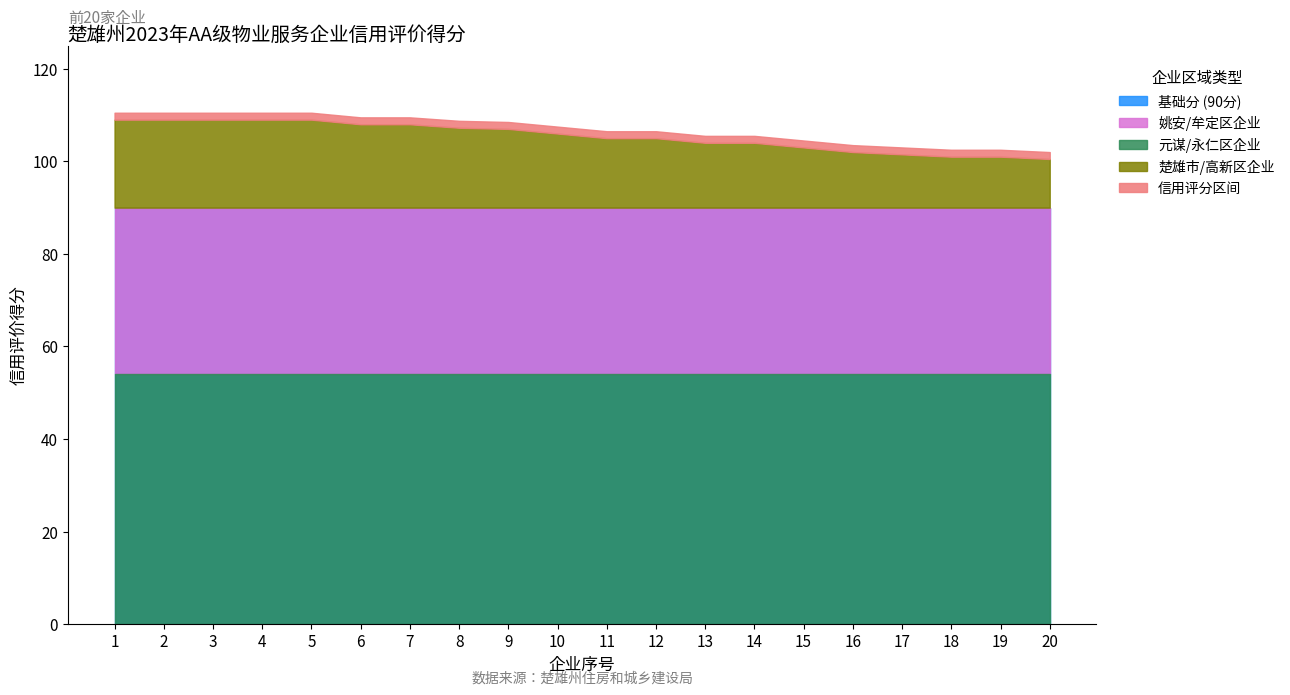

List the labels in order of value, largest first.

1, 2, 3, 4, 5, 6, 7, 8, 9, 10, 11, 12, 13, 14, 15, 16, 17, 18, 19, 20